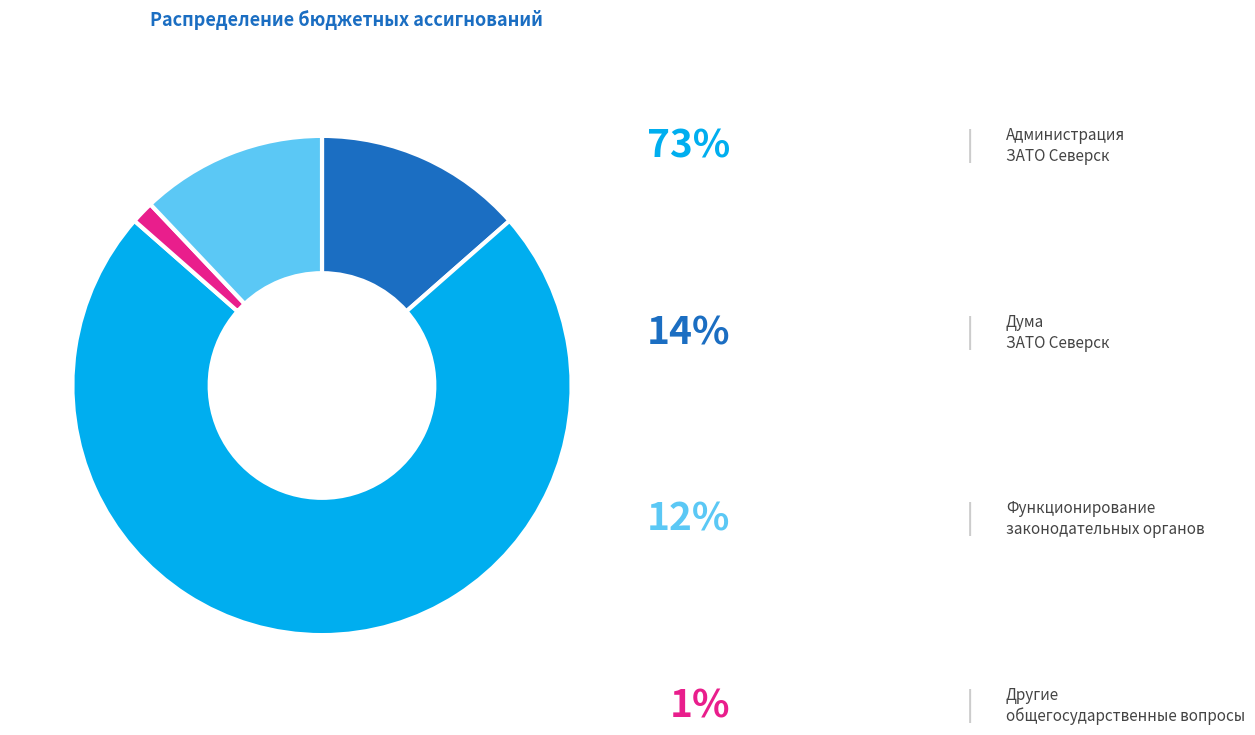

Is there a majority slice in this chart?

Yes